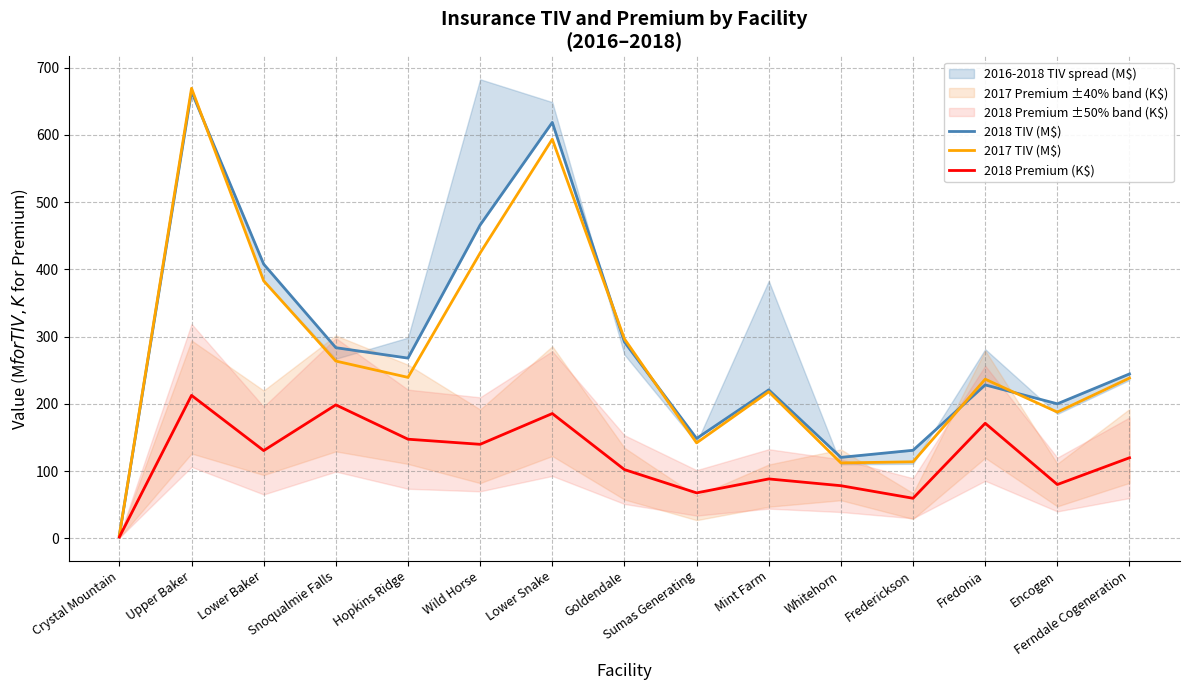

Which category has the highest value across all series?

Upper Baker